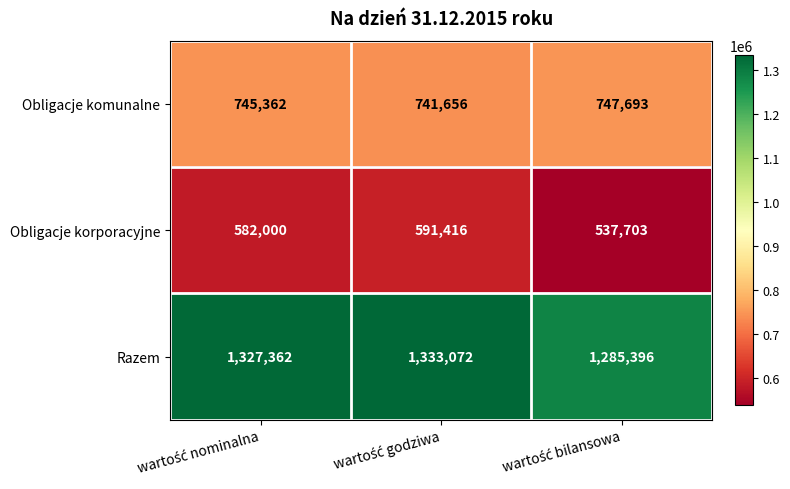

At how many categories does at least one series exceed 834334?

3